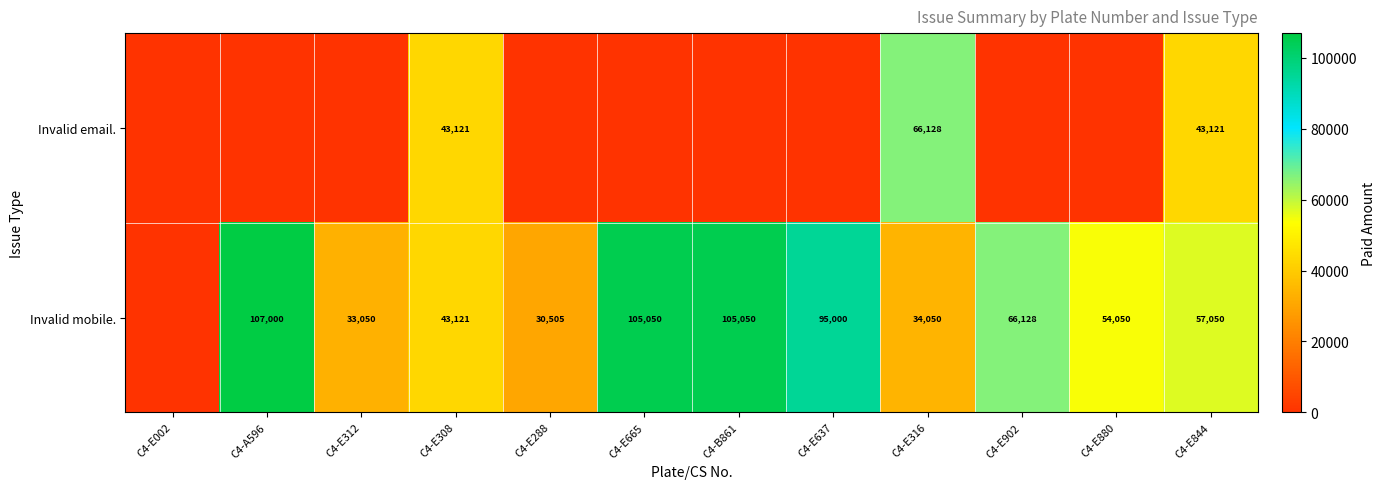

Between C4-E880 and C4-E288, which is larger?

C4-E880